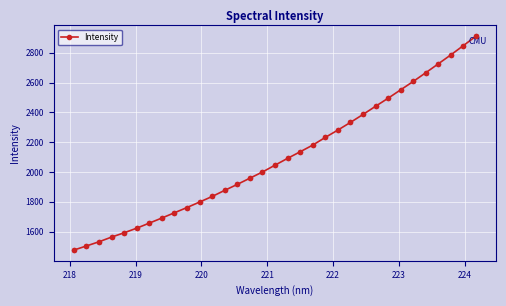

What is the average value?

2097.7